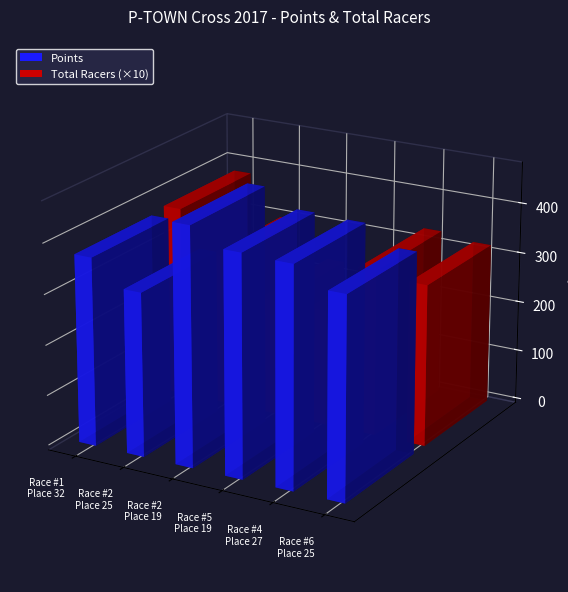

What is the total value across all series at Race #2
Place 19?

494.7